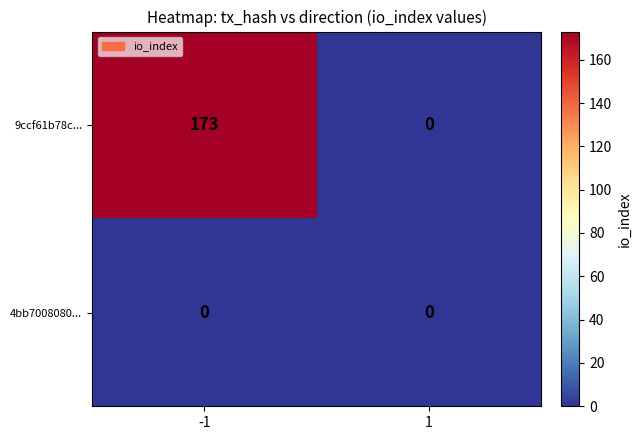

True or false: 4bb7008080... has a value of 0 at 1.

True